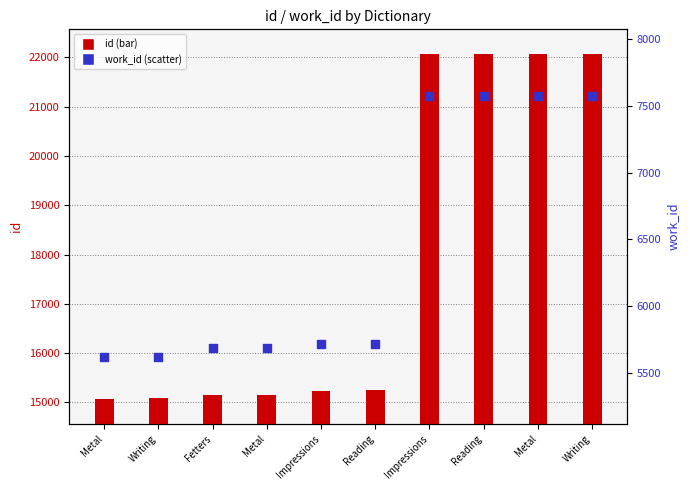

What is the total value across all series at Fetters?

20841